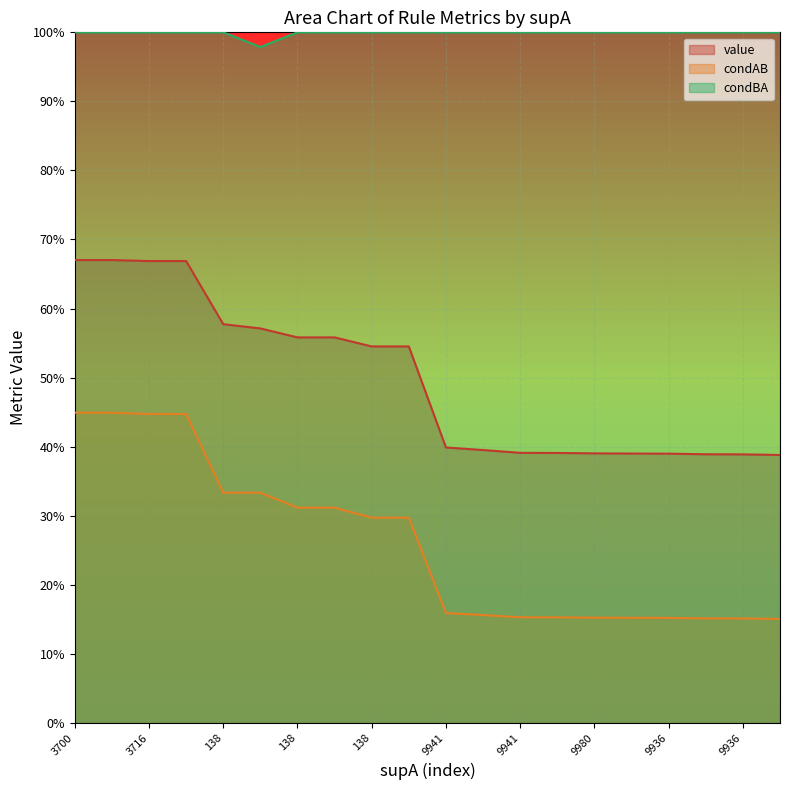

What is the minimum value shown in the chart?

0.2